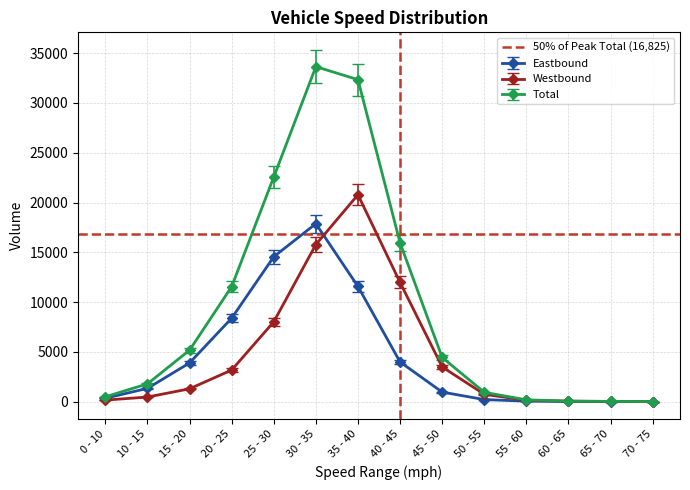

Which series changed the most between 0 - 10 and 60 - 65?

Total